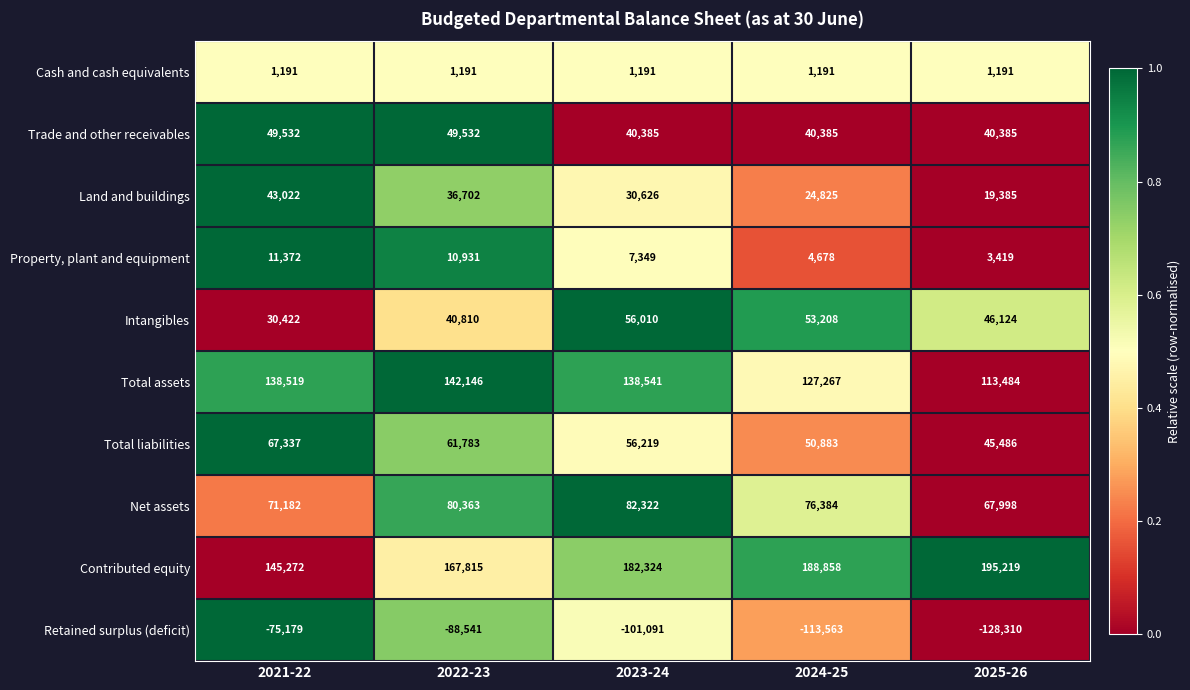

What is the average value of the Net assets series?

75650